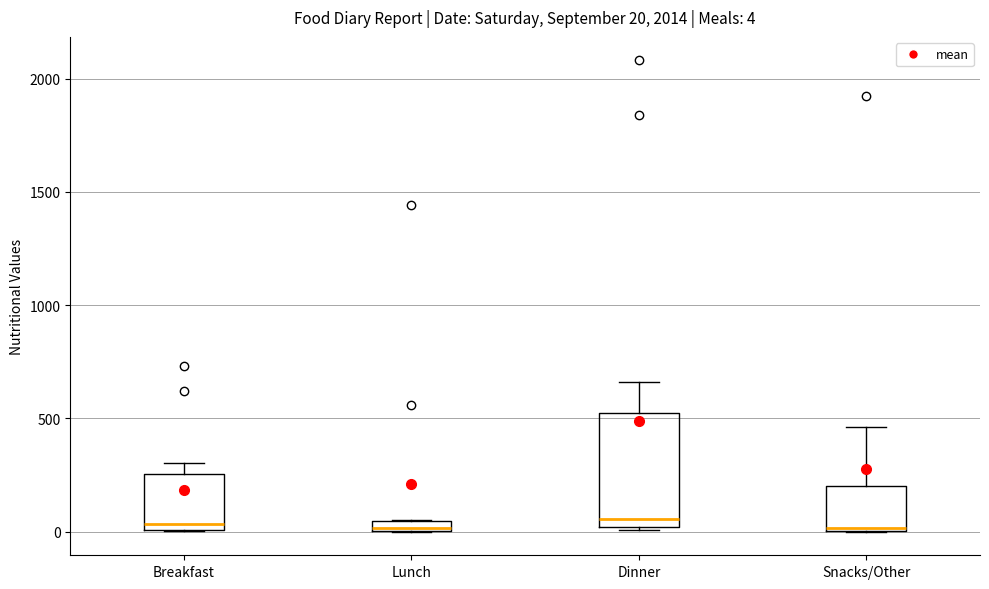

Which box is the tallest, from its lower edge to its upper edge?

Dinner